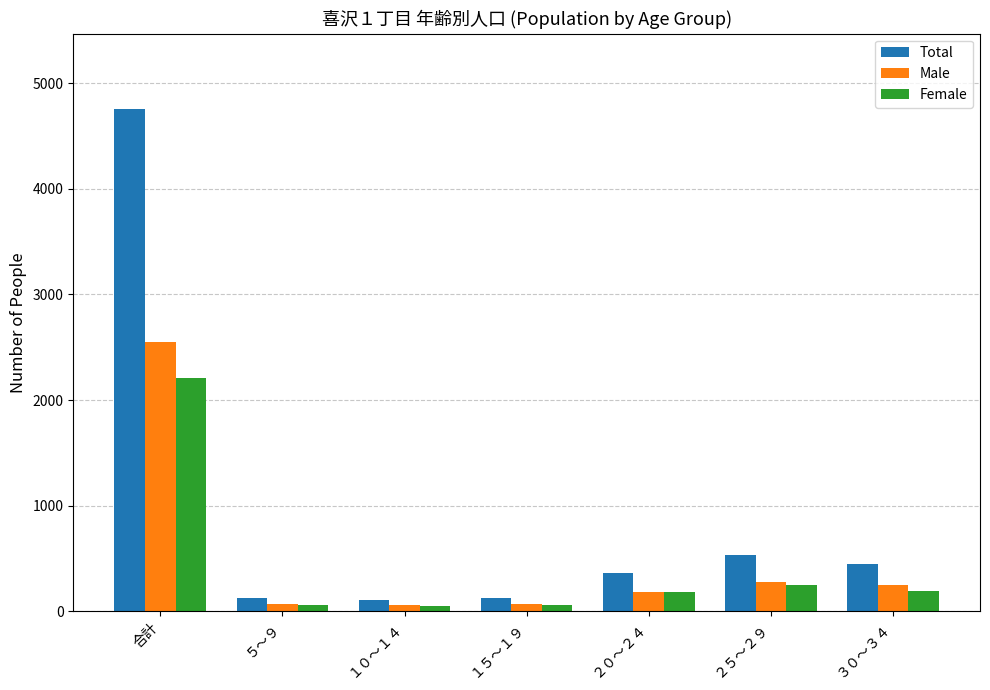

What is the sum of all Female values?

3004